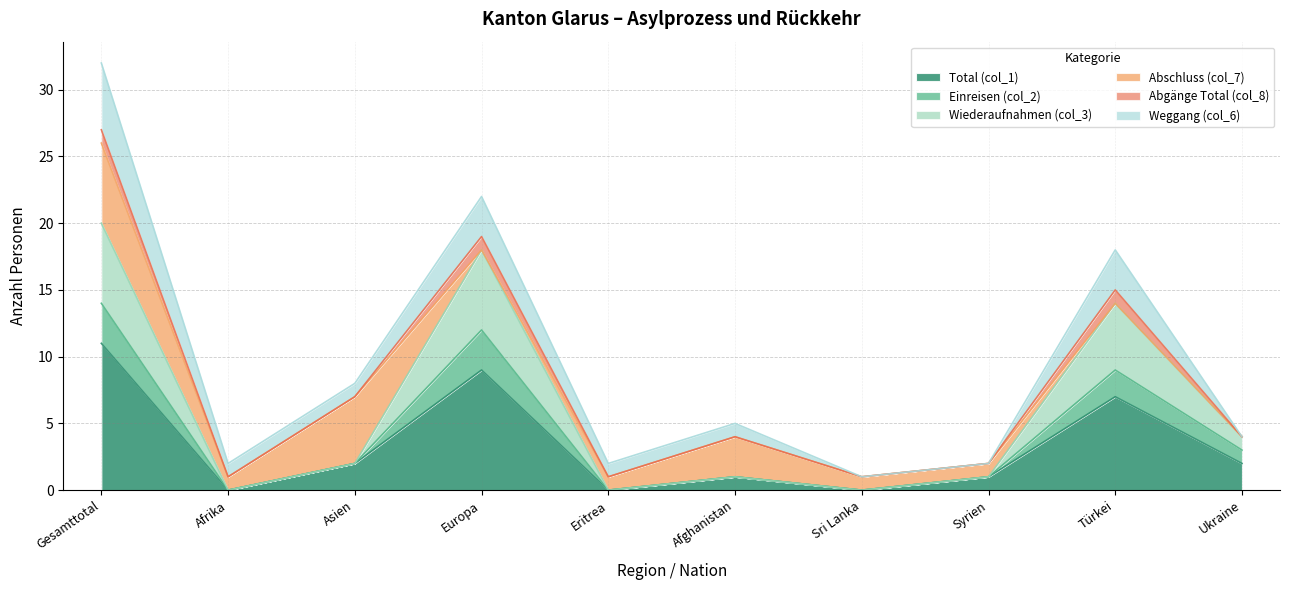

At which label does Total (col_1) reach its peak?

Gesamttotal